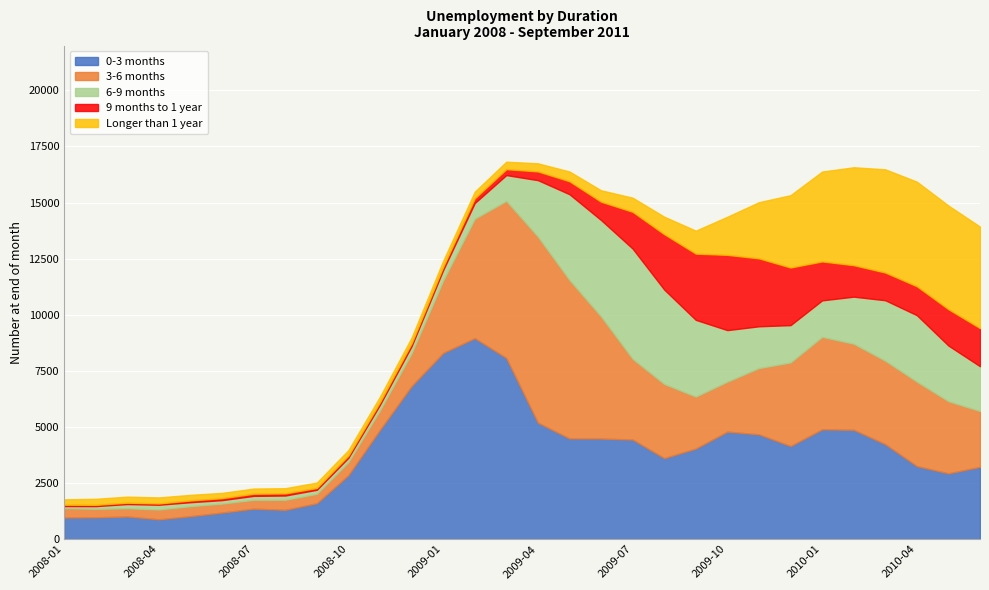

What is the sum of all 0-3 months values?

113406